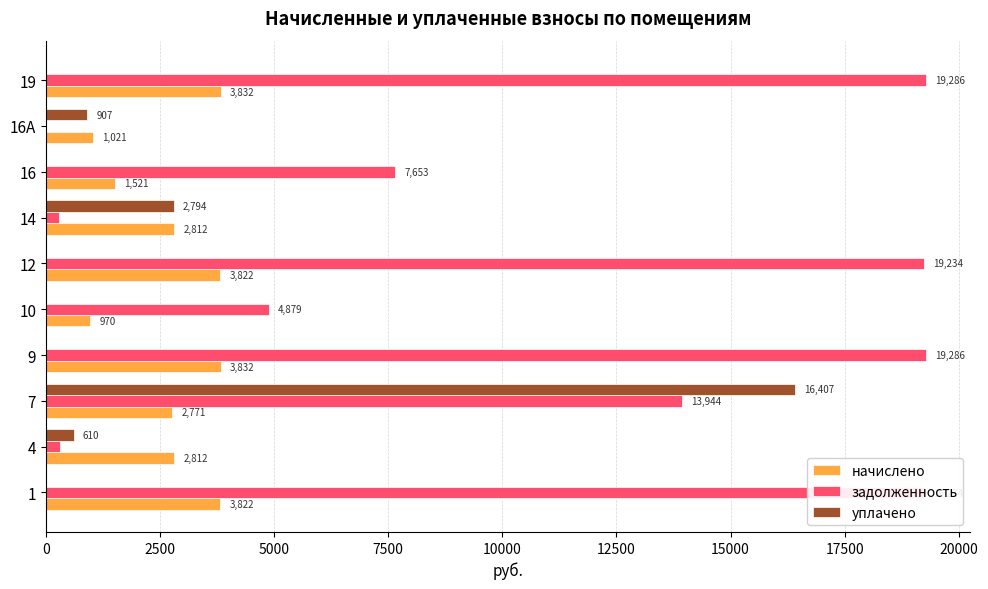

Between 7 and 14, which series saw the biggest shift?

задолженность